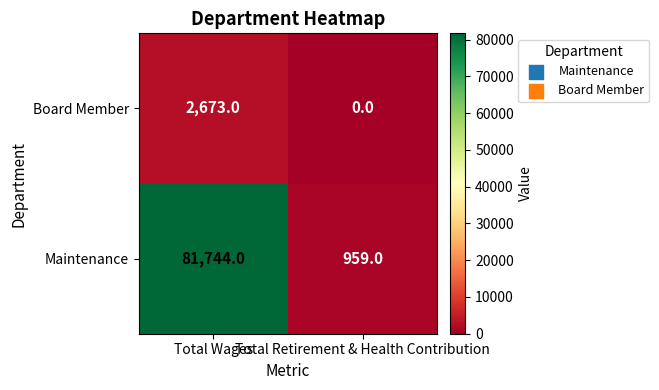

Is it true that Maintenance equals 81744 at Total Wages?

True